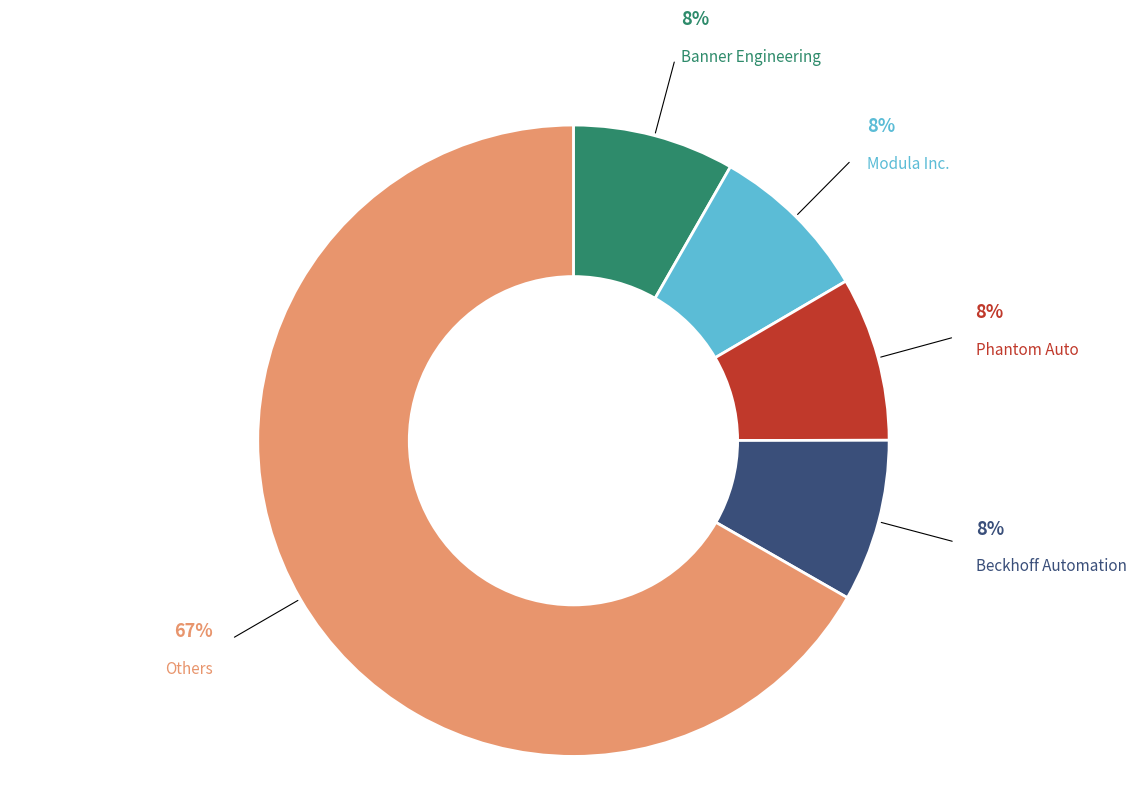

What is the ratio of the value at Beckhoff Automation to the value at Phantom Auto?

1.0